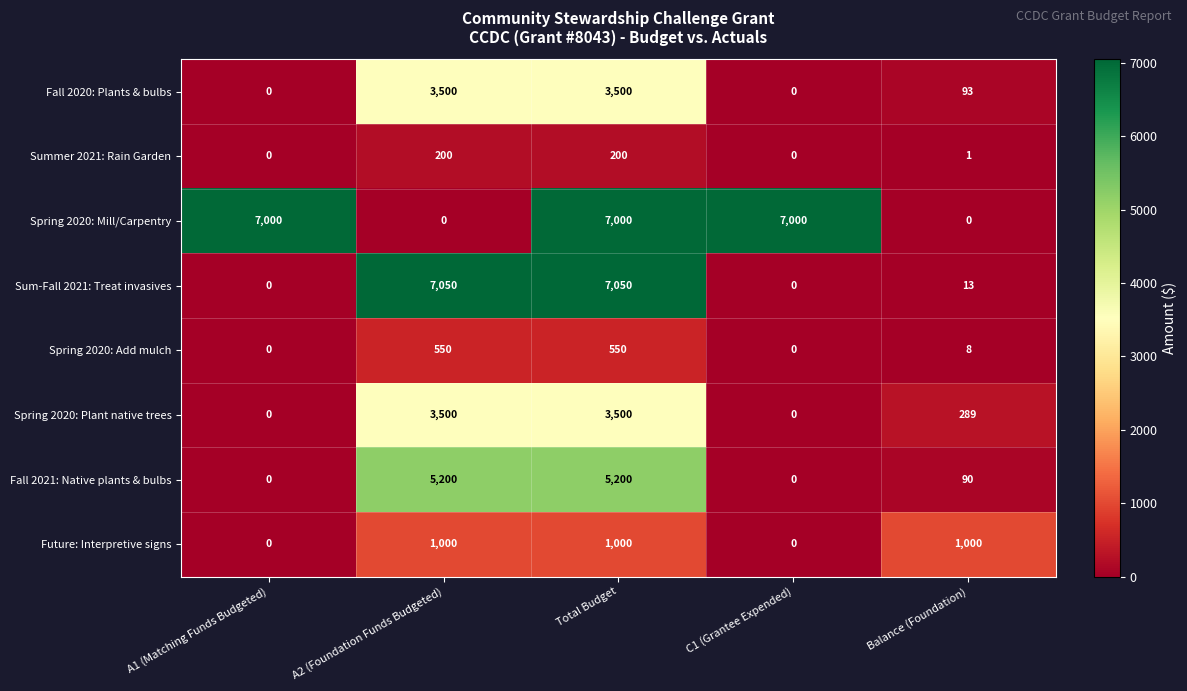

What is the greatest value displayed?

7050